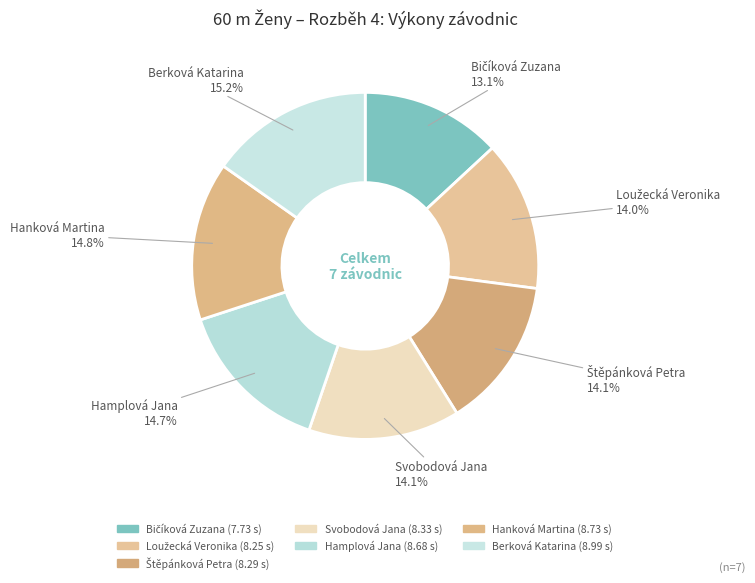

To the nearest percent, what is the average slice percentage?

14%